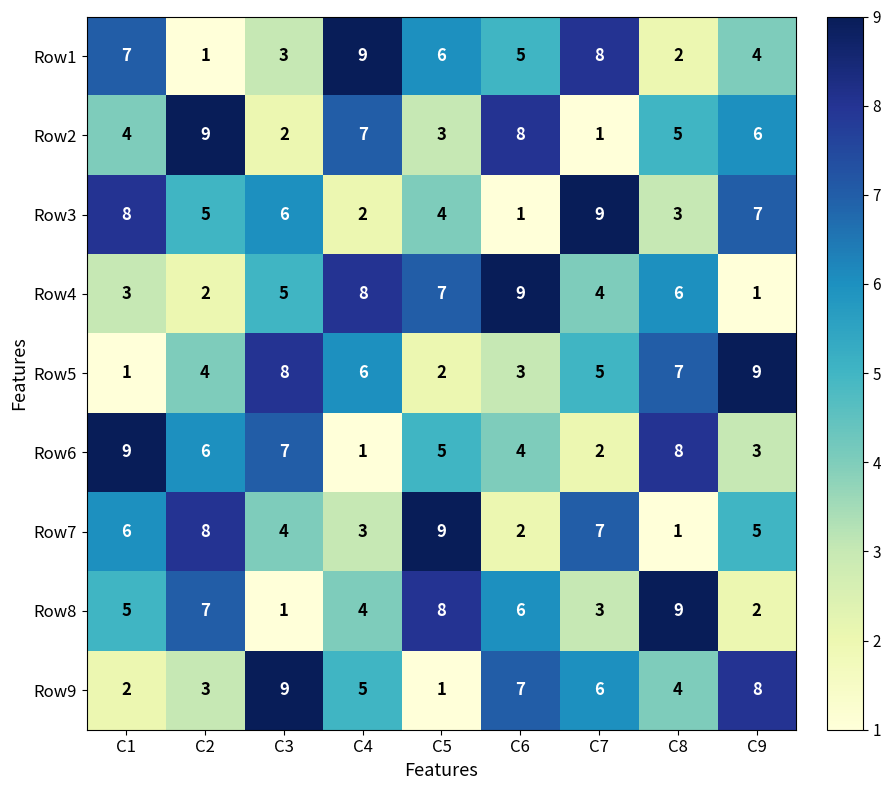

Is the value of Row6 at C6 greater than the value of Row5 at C3?

No